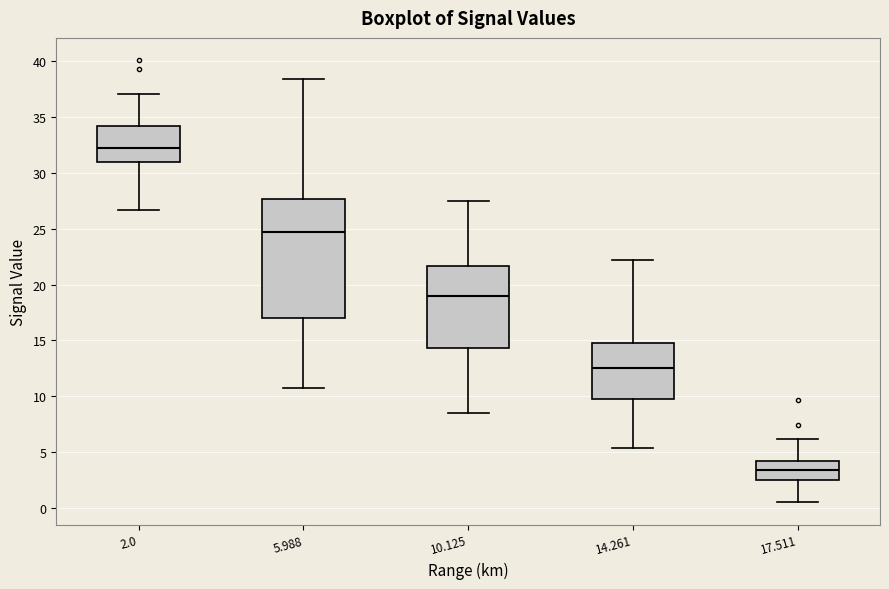

Reading left to right, read every box against the y-axis: the position of its median line, the range the box covers, and the ends of its whiskers. The values are not printed on the chart, so give them approximately, as read against the axis.

2.0: median 32.5, box 31.0 to 34.0, whiskers 26.5 to 37.0
5.988: median 24.5, box 17.0 to 27.5, whiskers 10.5 to 38.5
10.125: median 19.0, box 14.5 to 21.5, whiskers 8.5 to 27.5
14.261: median 12.5, box 10.0 to 15.0, whiskers 5.5 to 22.0
17.511: median 3.5, box 2.5 to 4.0, whiskers 0.5 to 6.0